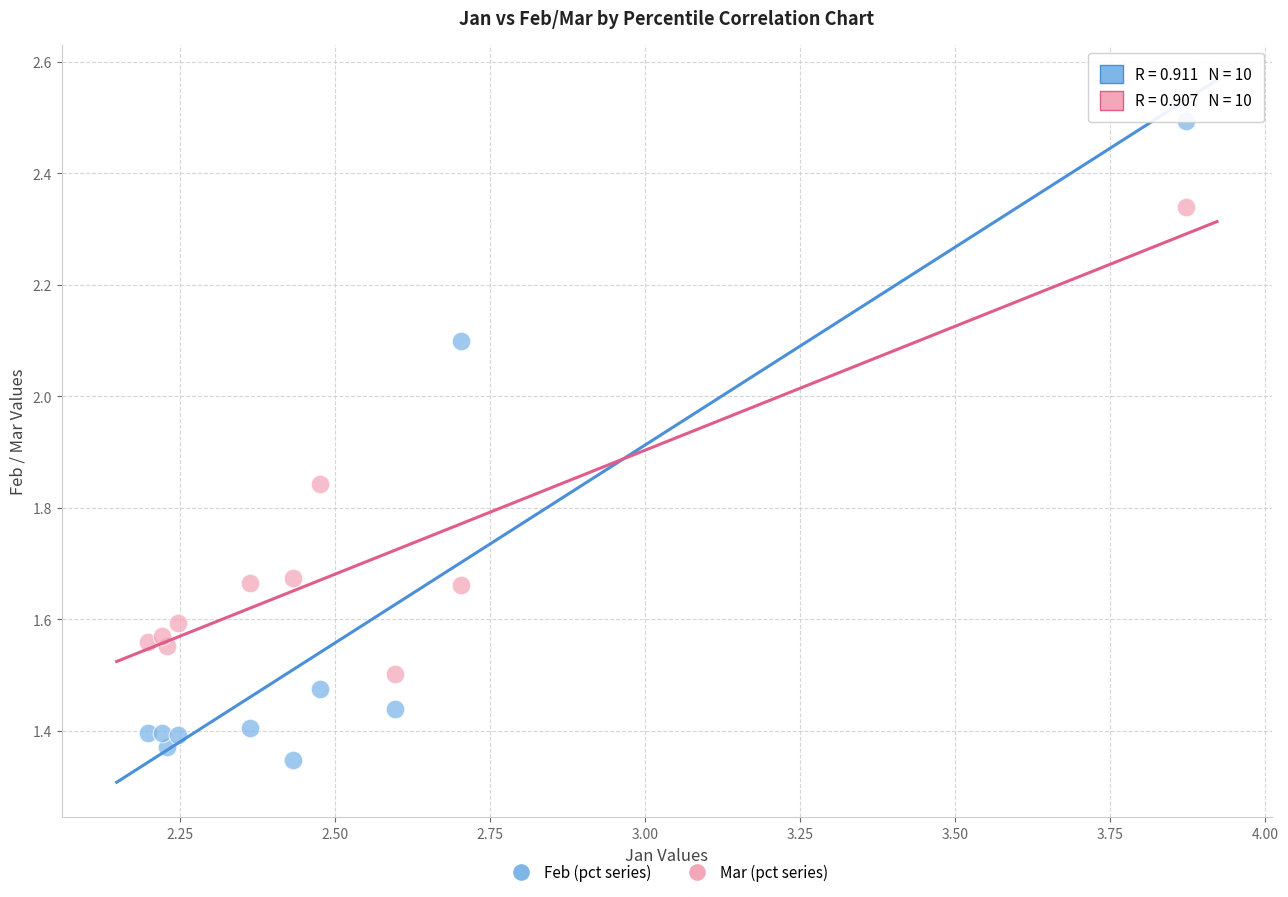

Across all data points, what is the range of Y values (max minus min)?

1.1